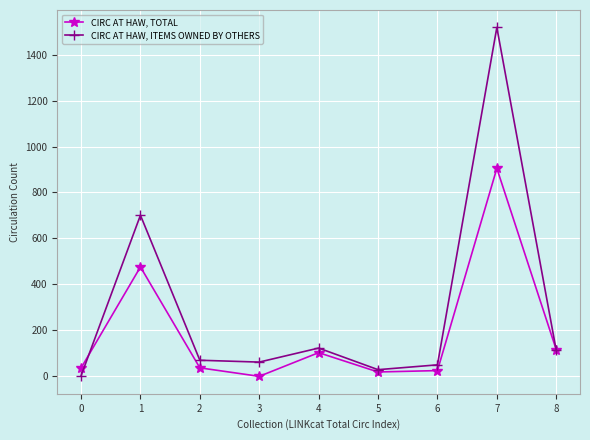

List the series in order of their overall mean, highest first.

CIRC AT HAW, ITEMS OWNED BY OTHERS, CIRC AT HAW, TOTAL